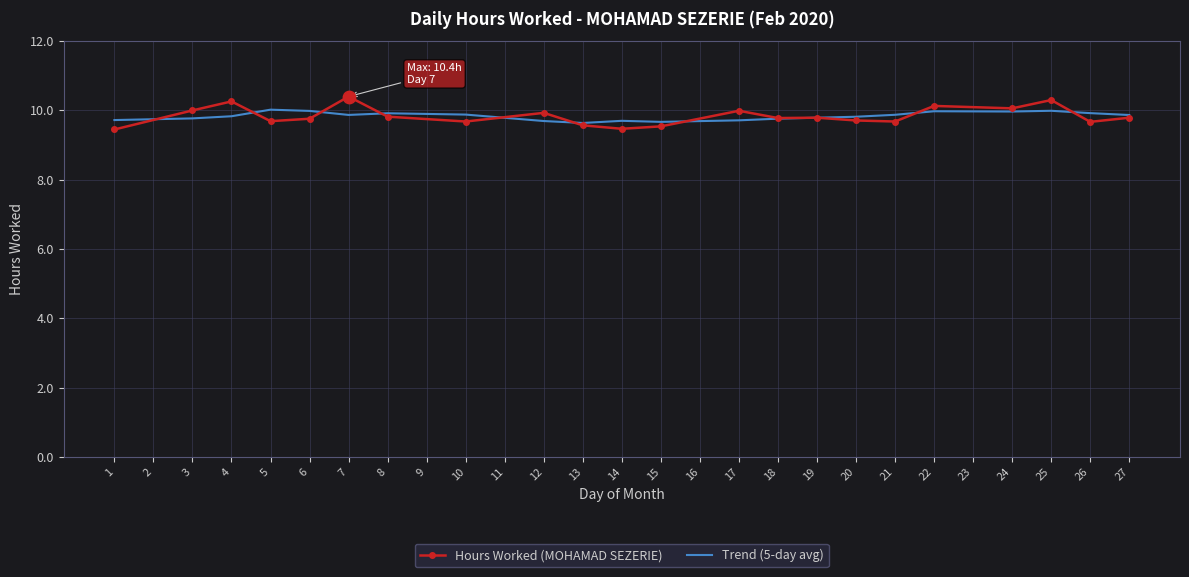

Which series has the widest spread of values?

Hours Worked (MOHAMAD SEZERIE)